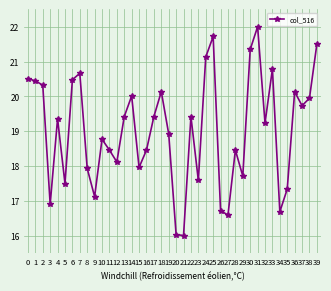

Which has a higher value, 9 or 5?

5